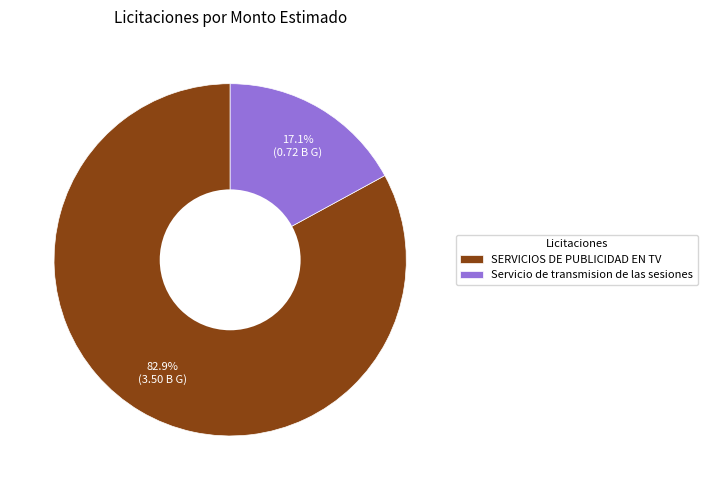

Rank the categories by value from lowest to highest.

Servicio de transmision de las sesiones, SERVICIOS DE PUBLICIDAD EN TV